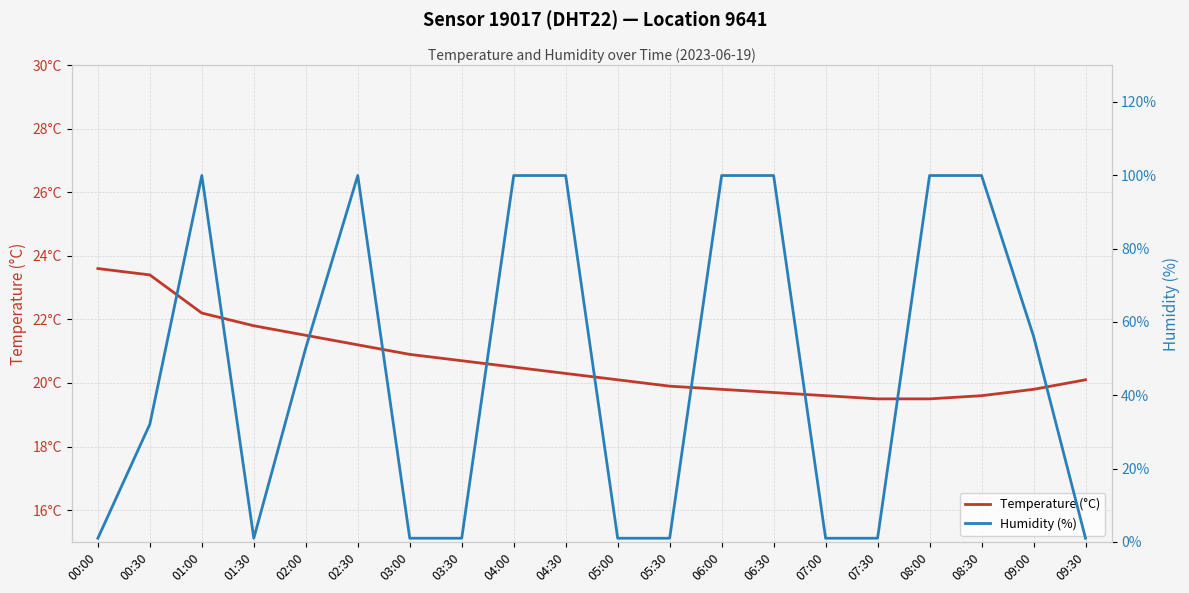

What is the label of the 7th point from the right?

06:30